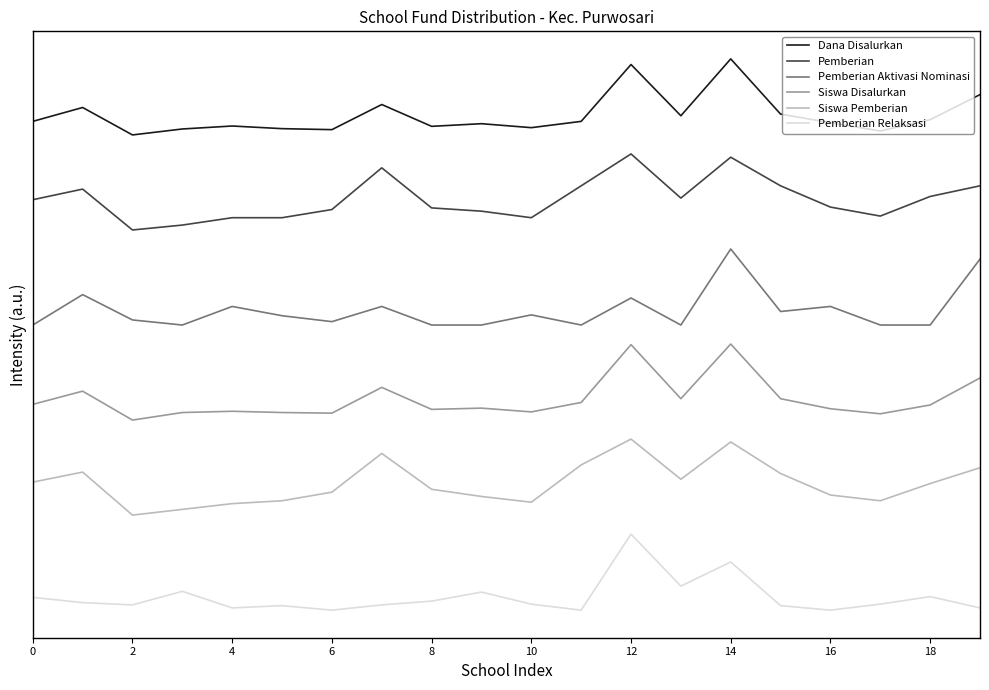

What are all the series names shown in the legend?

Dana Disalurkan, Pemberian, Pemberian Aktivasi Nominasi, Siswa Disalurkan, Siswa Pemberian, Pemberian Relaksasi